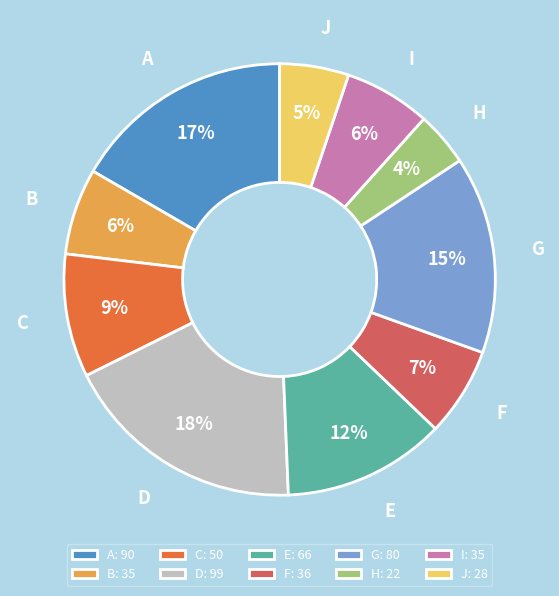

Is the sum of H and G greater than half?

No